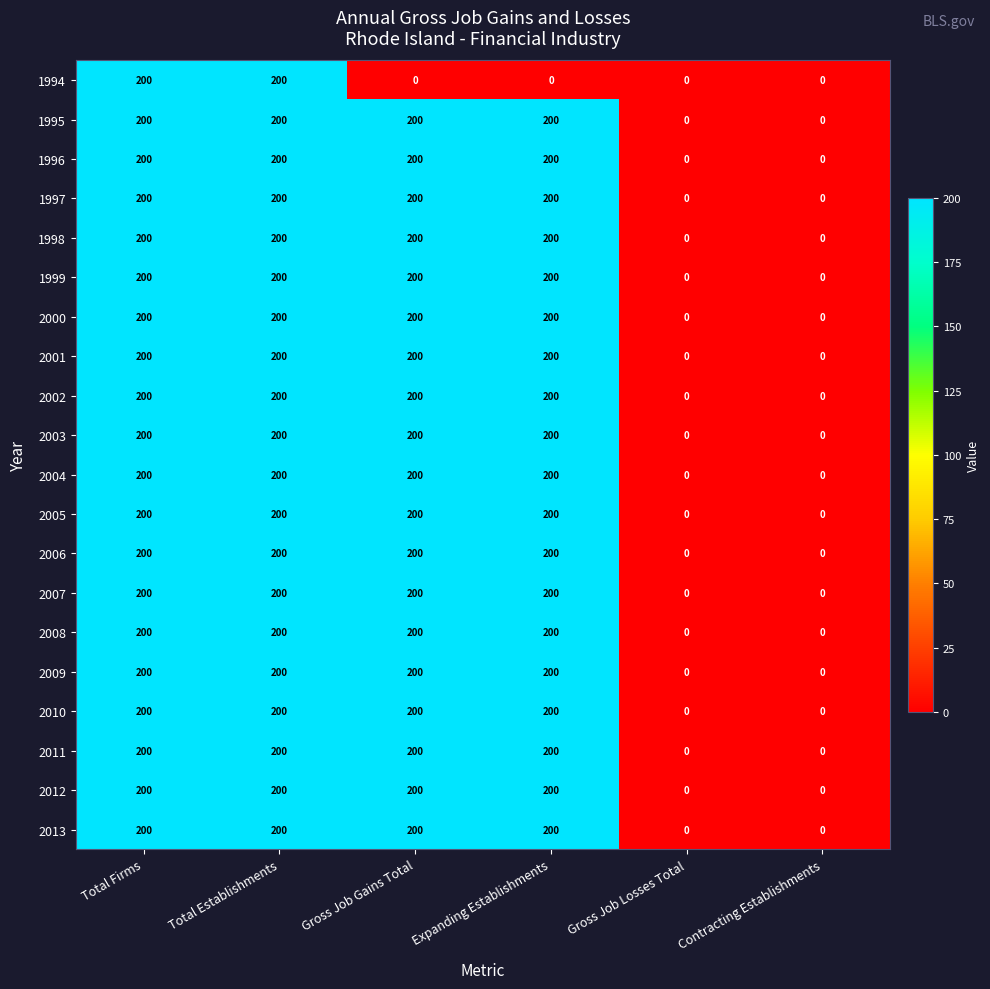

What is the difference between the maximum and minimum values in the 1999 series?

200